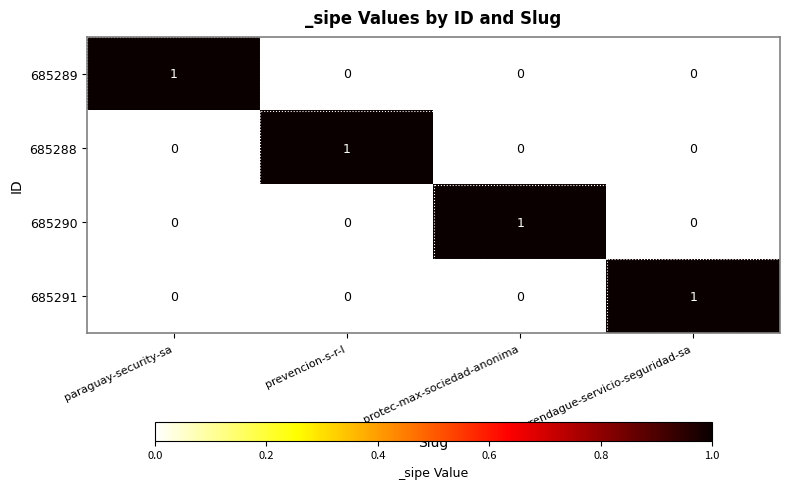

How many categories are shown in the chart?

4